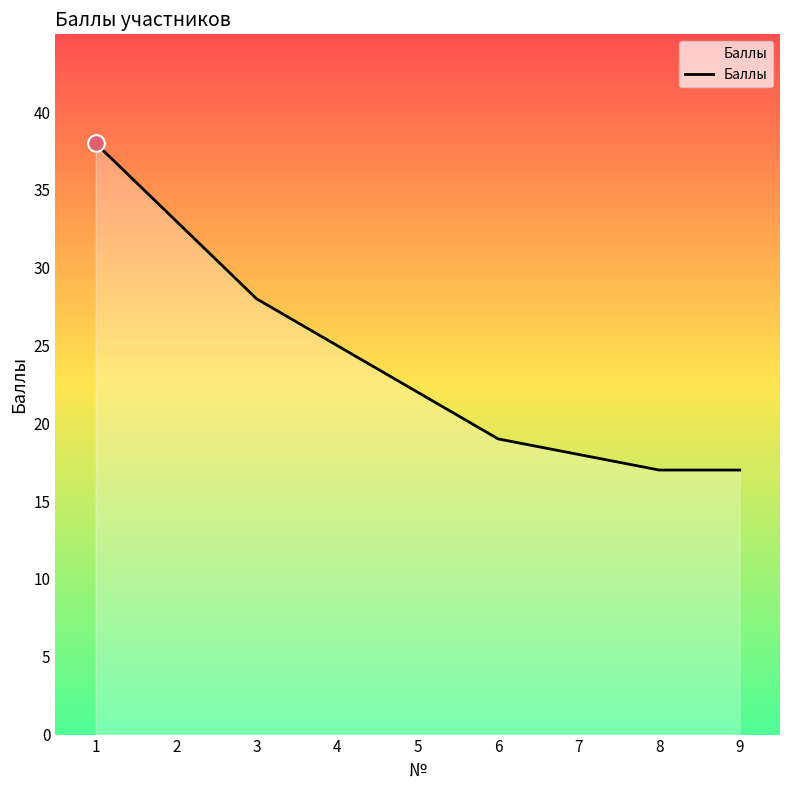

What is the smallest value displayed?

17